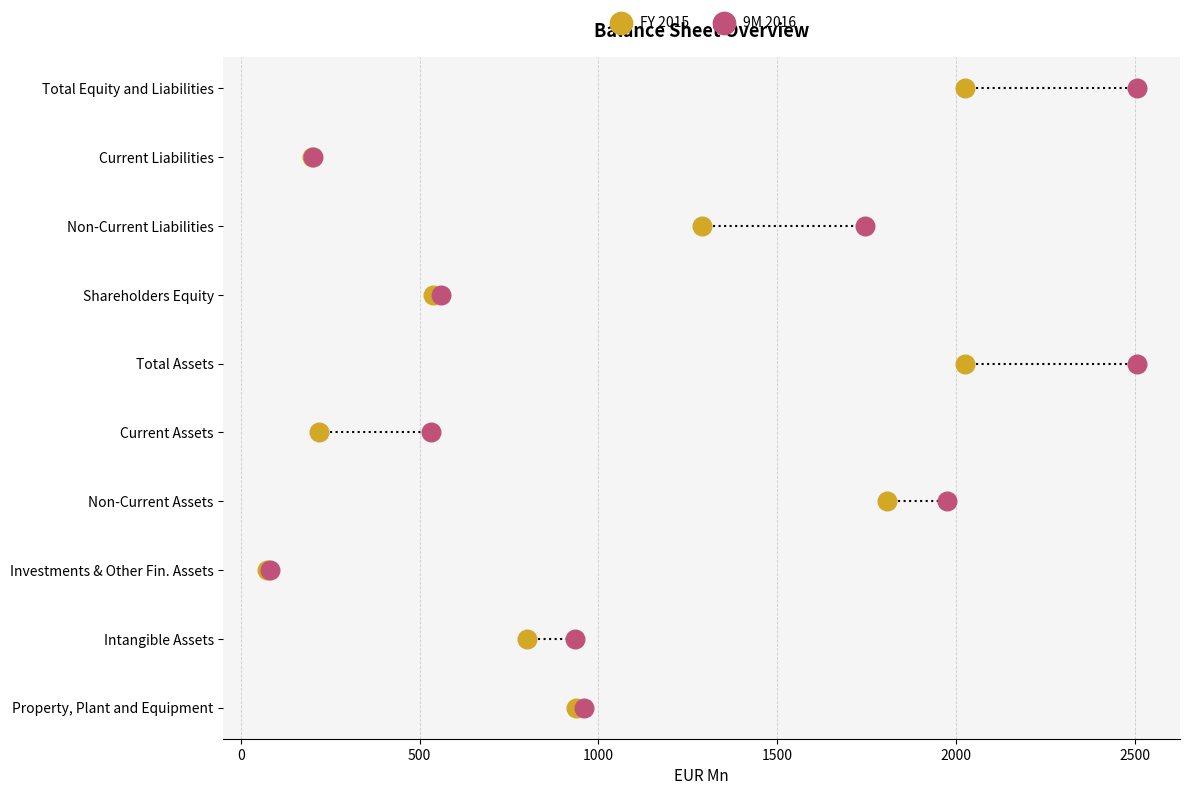

What are all the series names shown in the legend?

FY 2015, 9M 2016